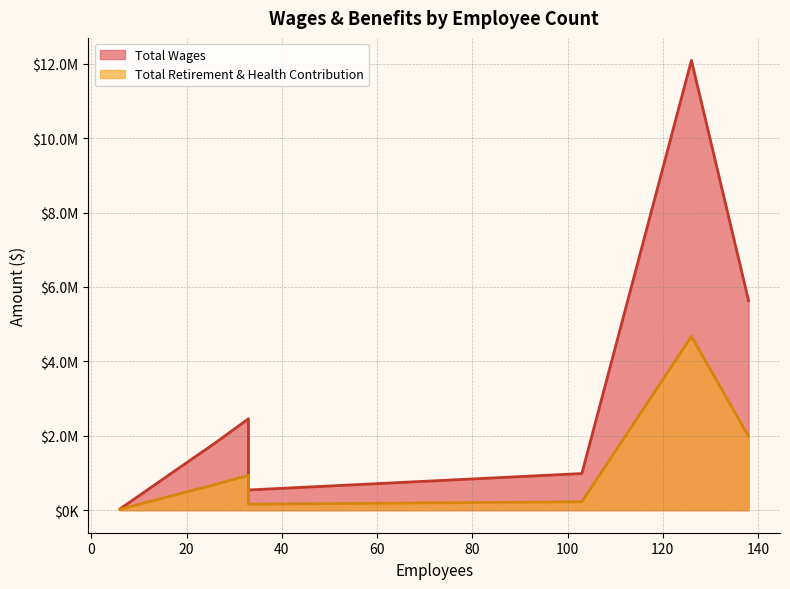

True or false: Total Retirement & Health Contribution and Total Wages cross at least once.

False